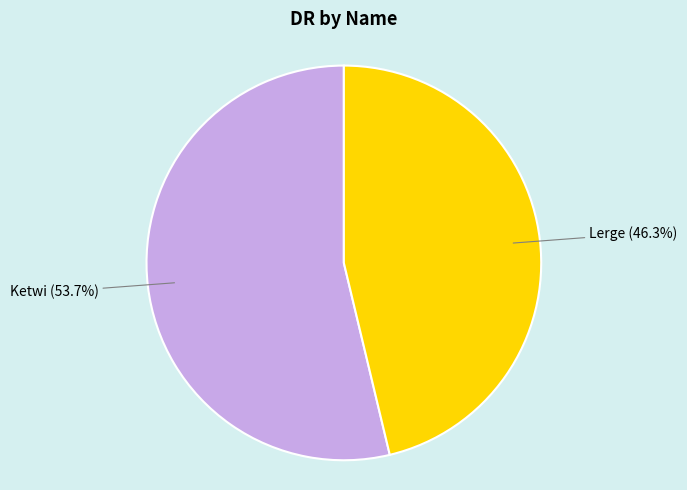

Which category accounts for the majority?

Ketwi